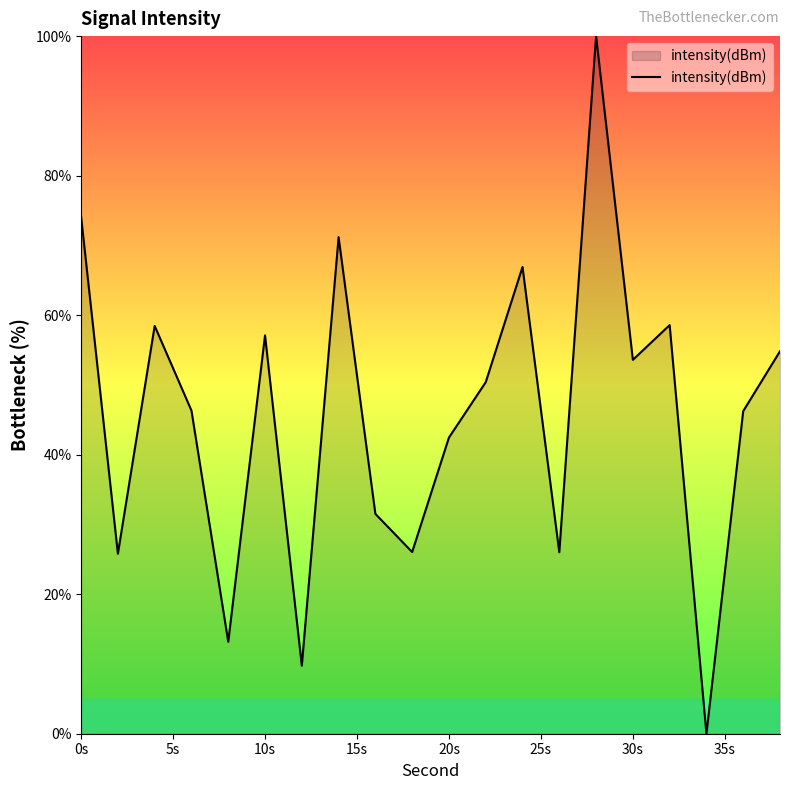

What is the greatest value displayed?

100.0